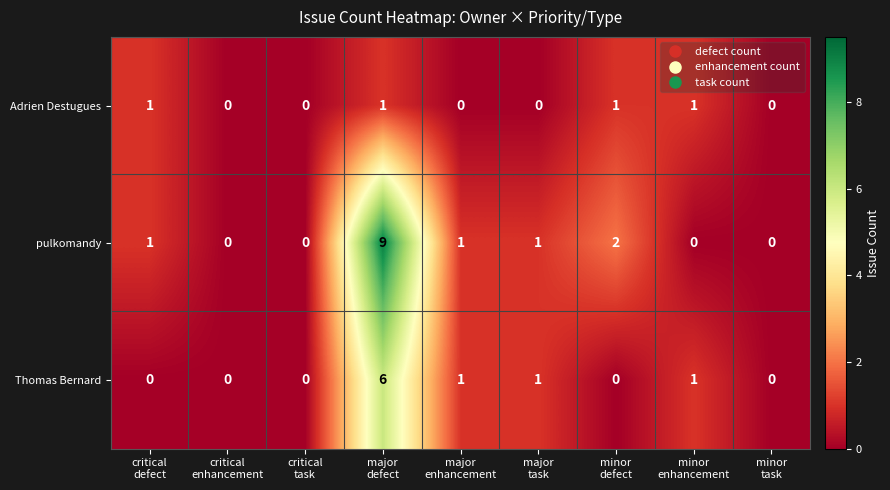

What is the difference between the highest and lowest values at minor
enhancement?

1